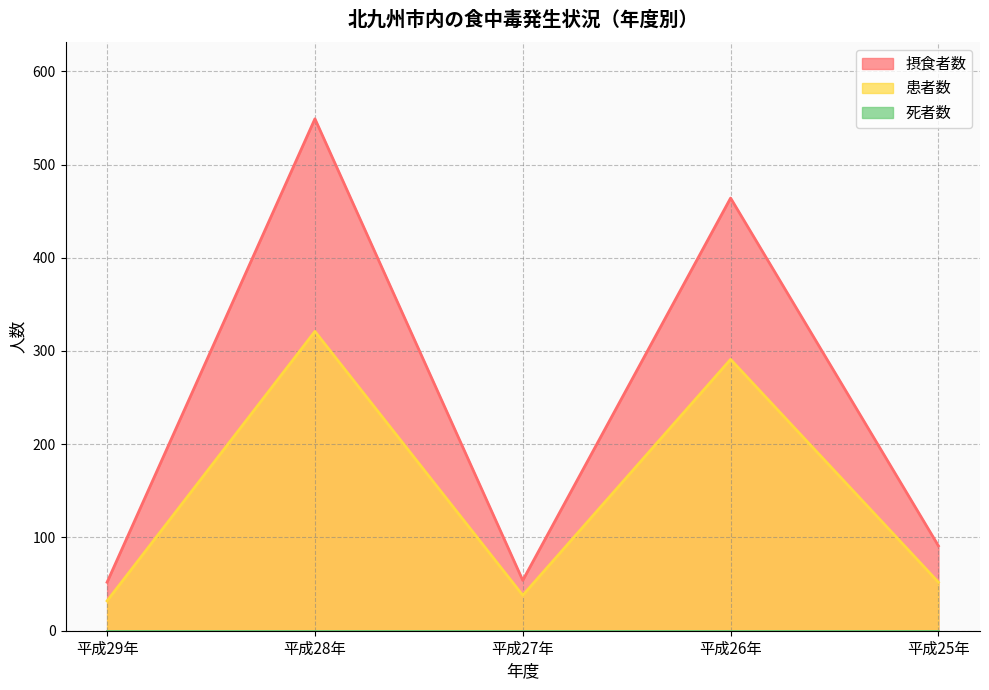

Between 平成28年 and 平成26年, which series saw the biggest shift?

摂食者数